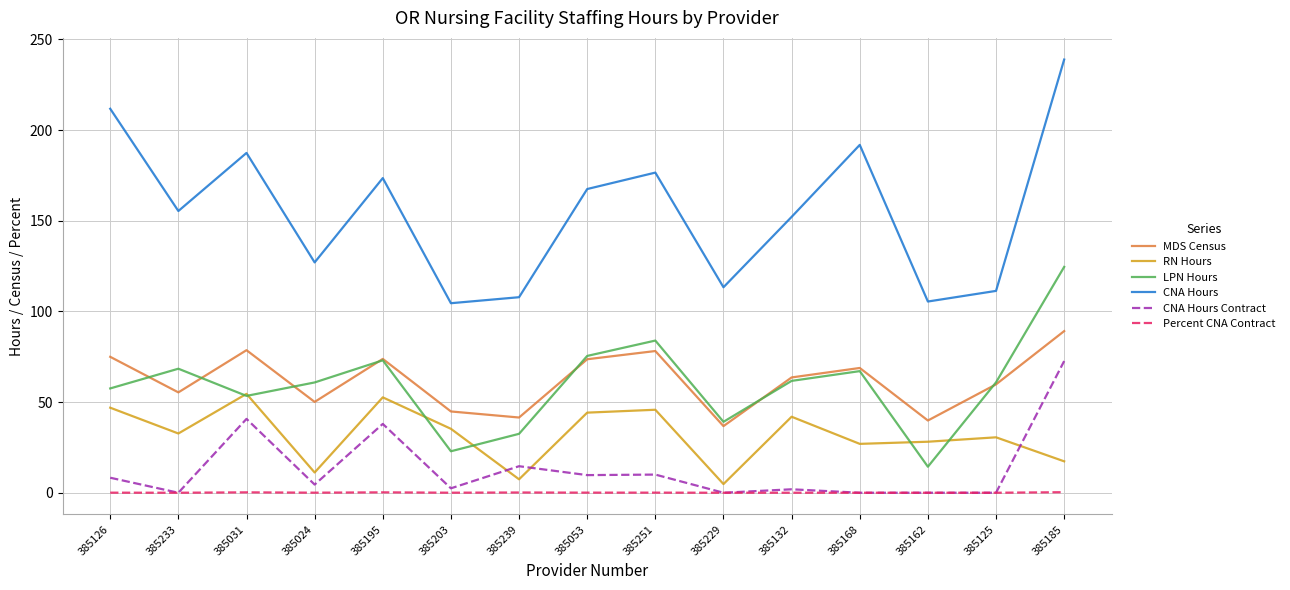

Which series has the widest spread of values?

CNA Hours